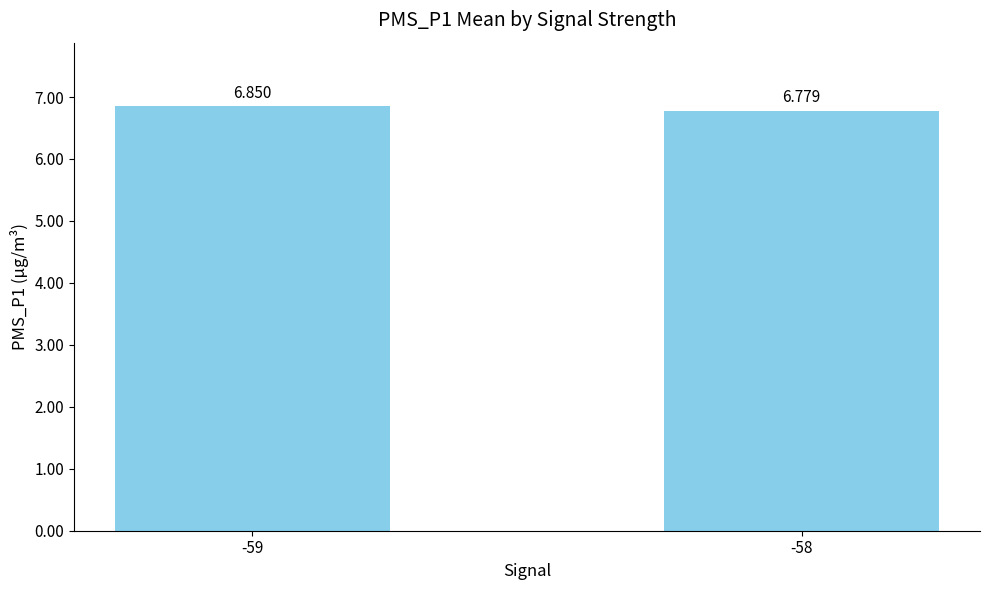

Reading left to right, transcribe all the data shown in this chart.

-59=6.8	-58=6.8